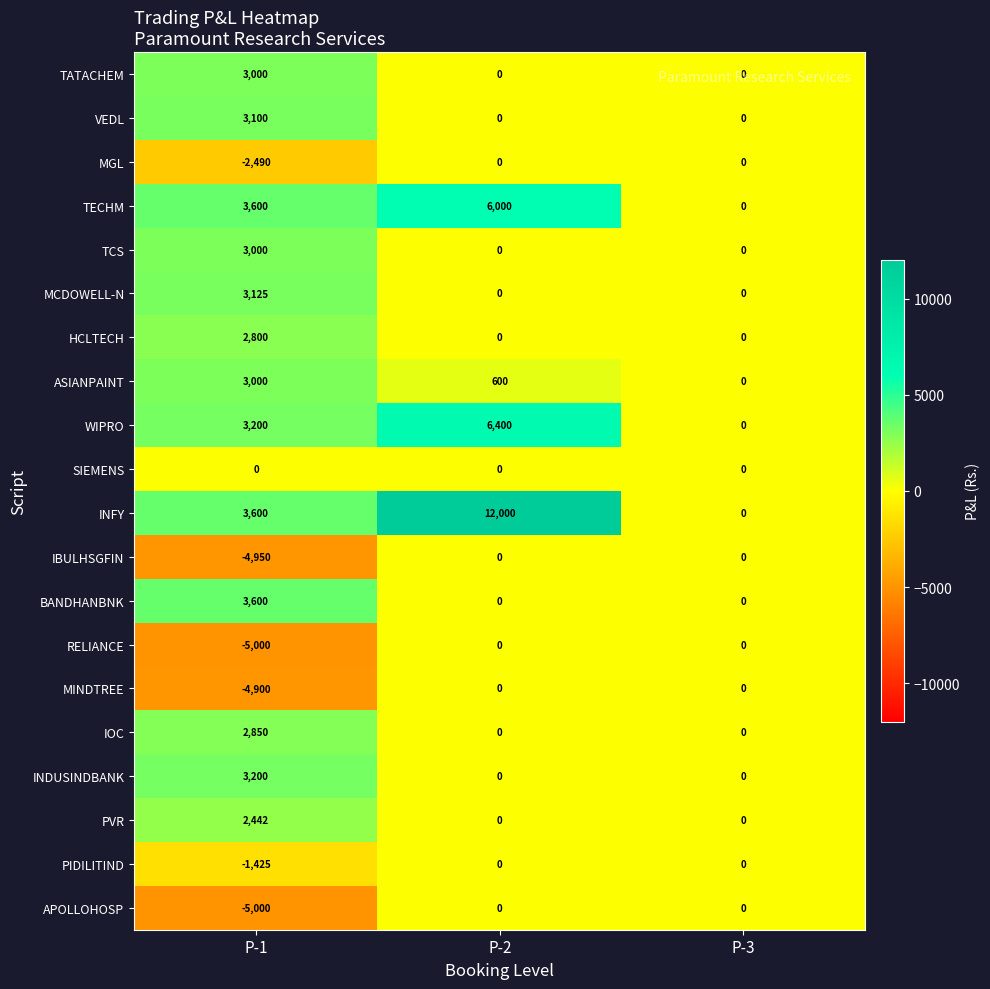

Count the VEDL values in the range 0 to 3100.

3